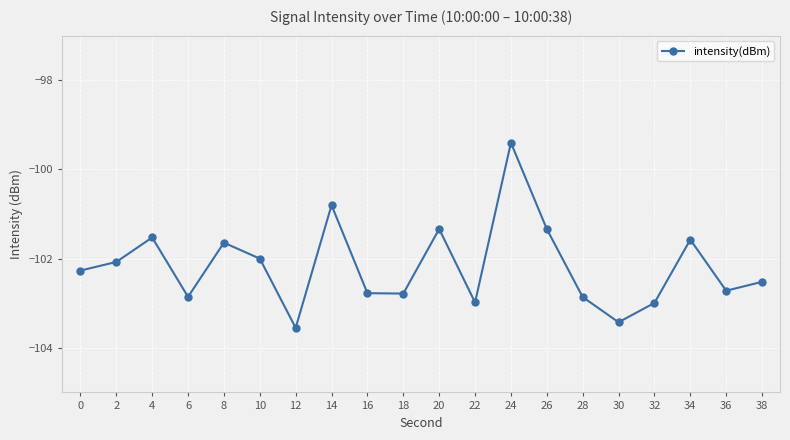

At which label does the data first exceed -102?

4